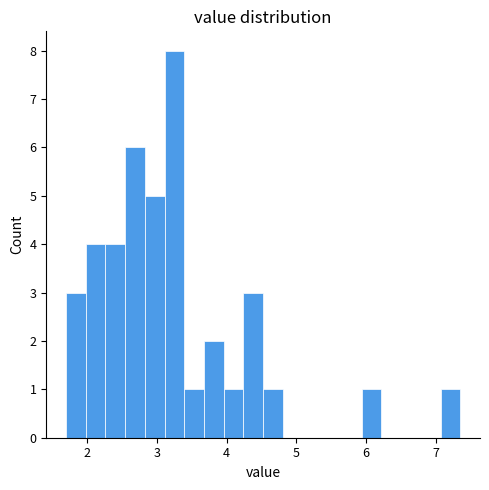

Around what value on the x-axis is the tallest bar? Give the approximate position of its centre, as read against the axis.

3.3